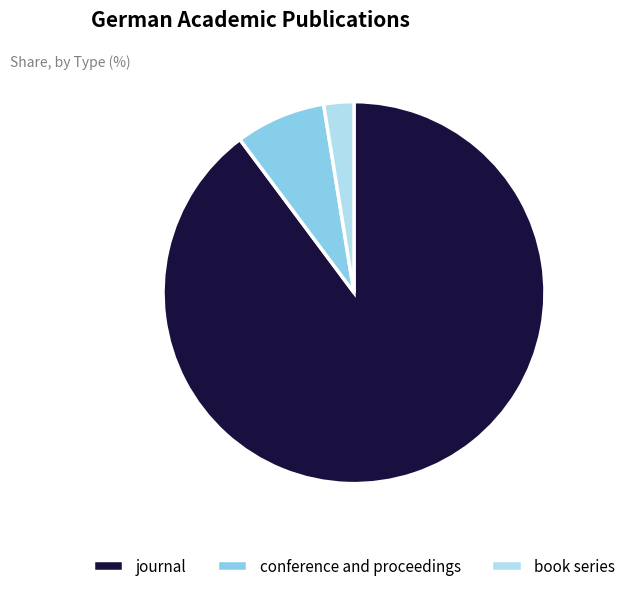

What is the largest slice in the pie chart?

journal